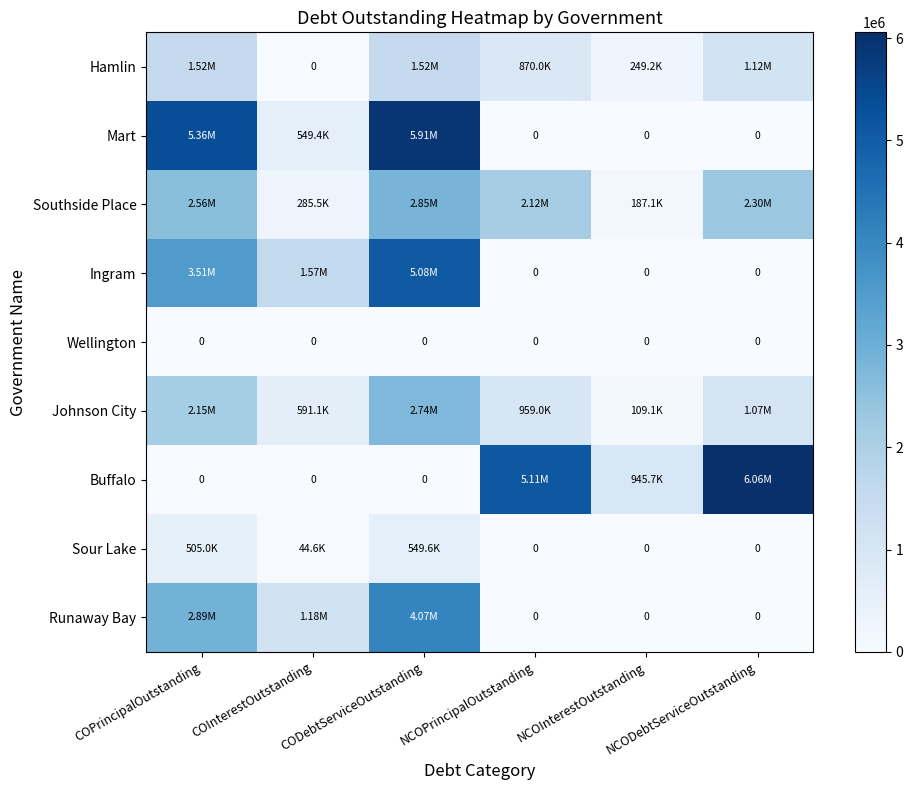

Rank the categories by Southside Place value from highest to lowest.

CODebtServiceOutstanding, COPrincipalOutstanding, NCODebtServiceOutstanding, NCOPrincipalOutstanding, COInterestOutstanding, NCOInterestOutstanding